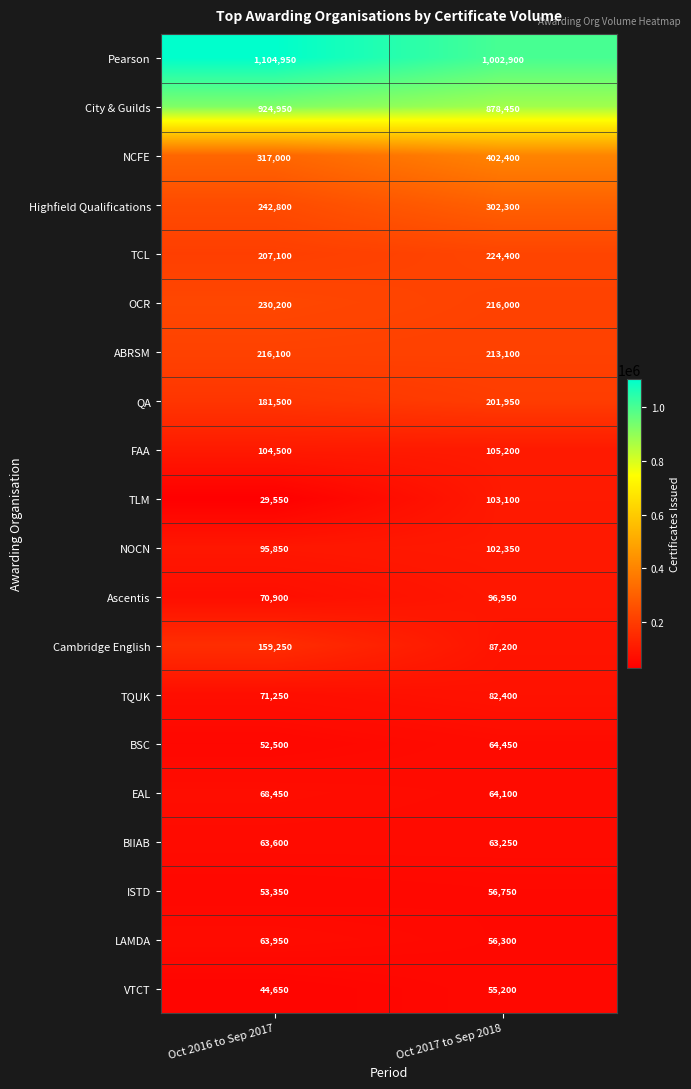

What is the difference between the LAMDA values at Oct 2017 to Sep 2018 and Oct 2016 to Sep 2017?

7650